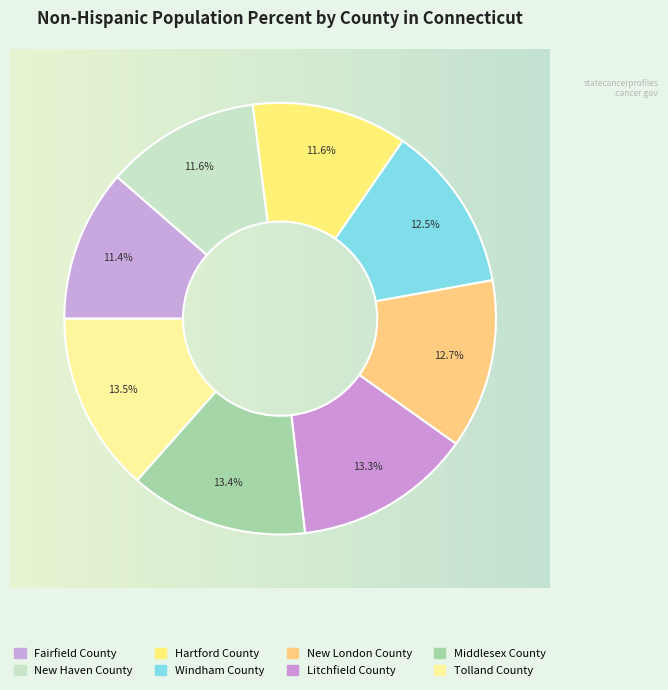

Rank the categories by value from lowest to highest.

Fairfield County, New Haven County, Hartford County, Windham County, New London County, Litchfield County, Middlesex County, Tolland County